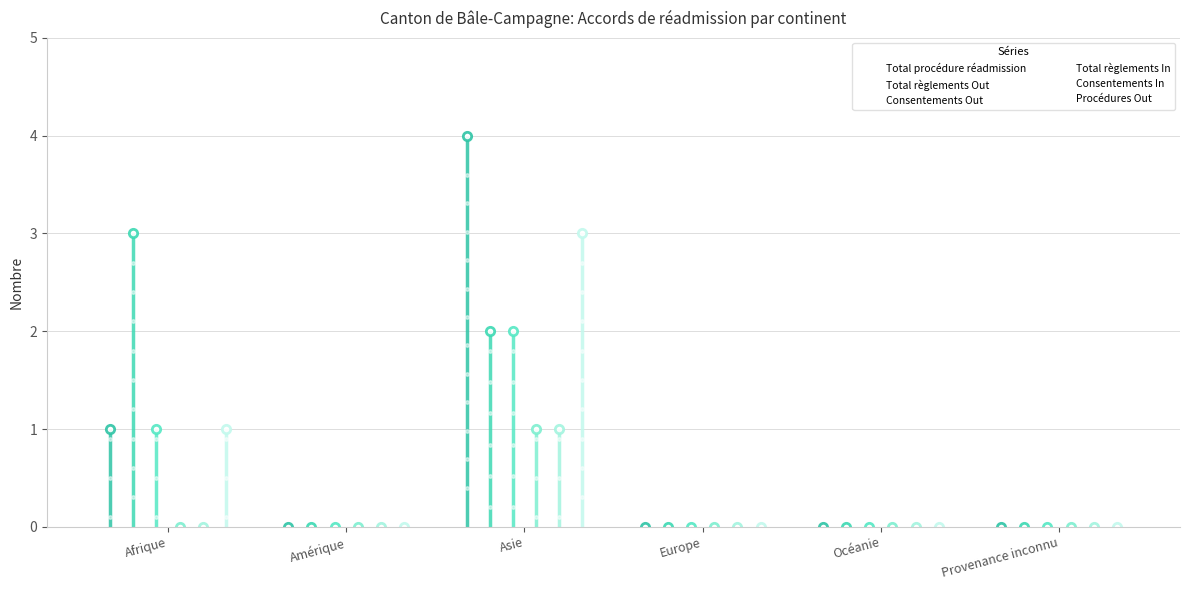

How many bars are there in each group?

6